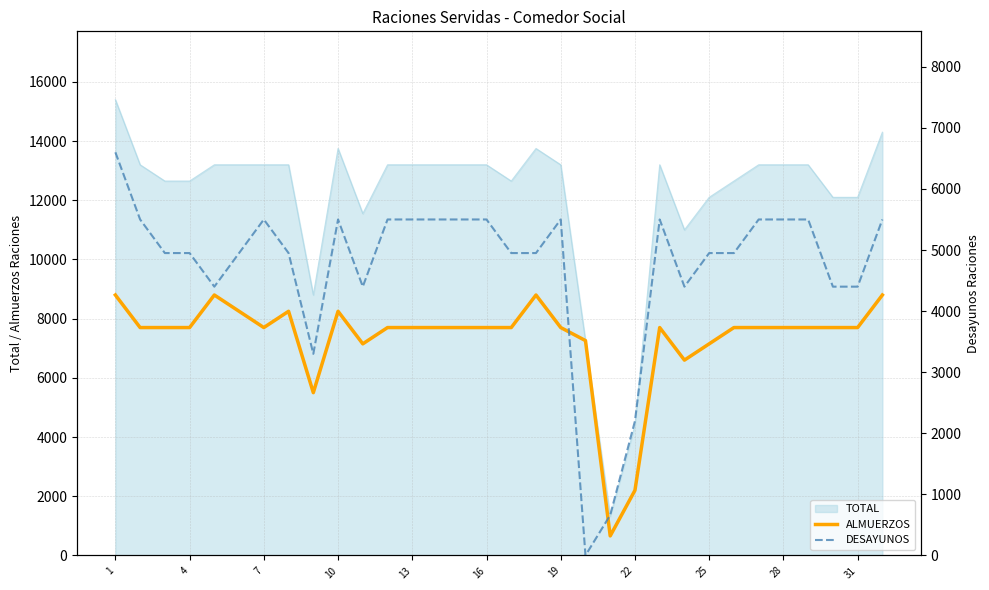

Where does the ALMUERZOS series first go above 7700?

1